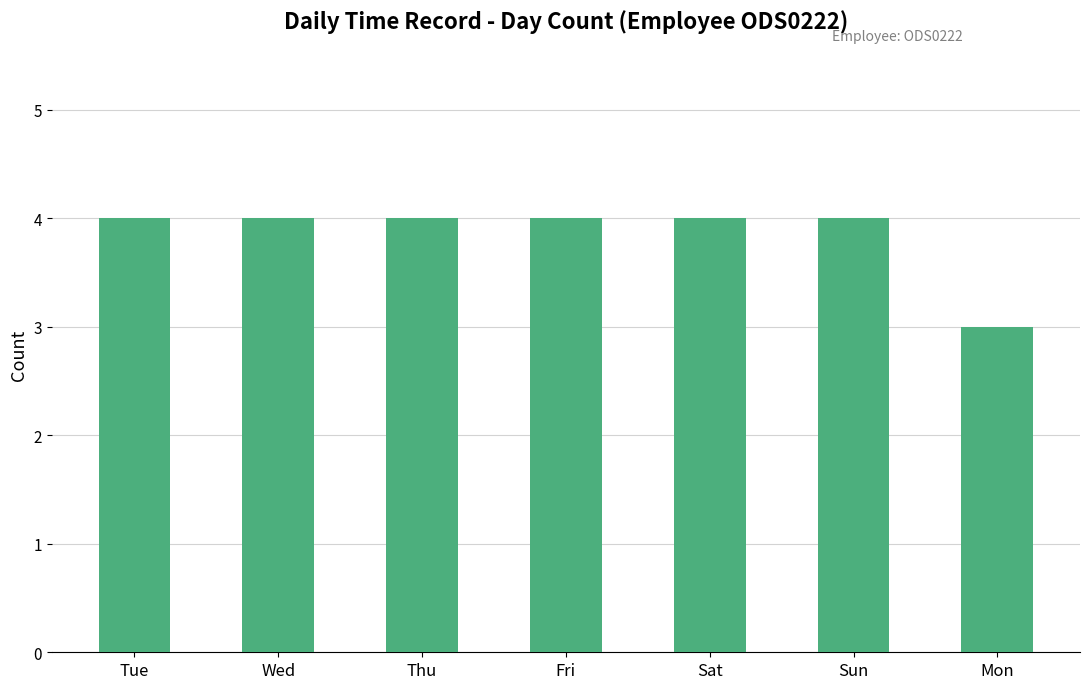

Reading left to right, list all the values displayed in this chart.

4	4	4	4	4	4	3